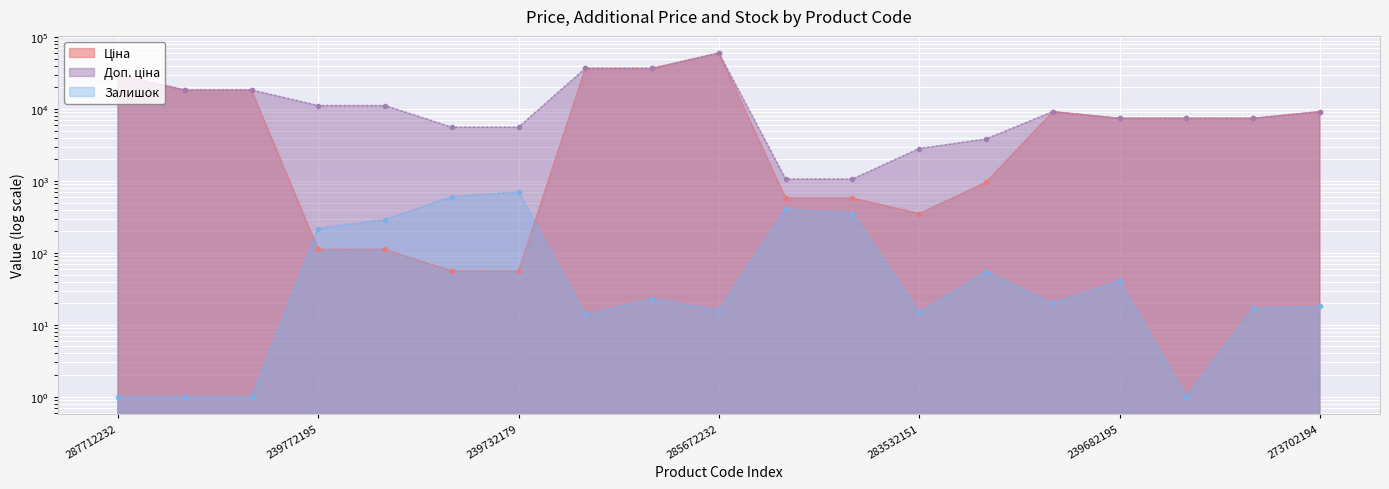

The Залишок series shows 1.0 at 287692231. True or false?

True